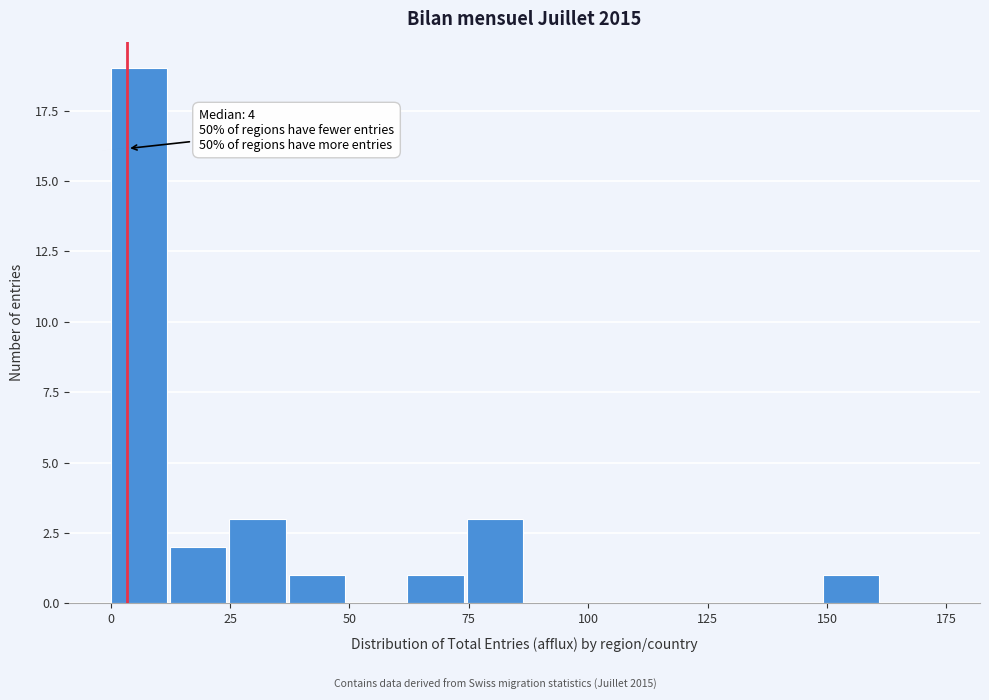

Read against the x-axis, roughly where is the centre of the tallest bar?

5